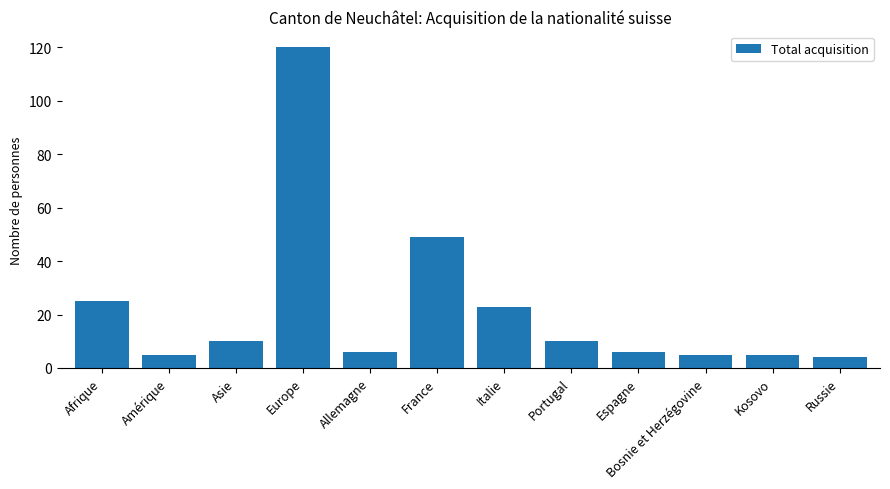

What is the smallest value displayed?

4